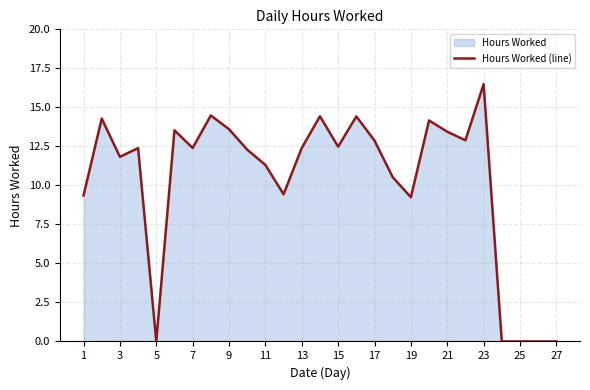

How many lines are shown in the chart?

1